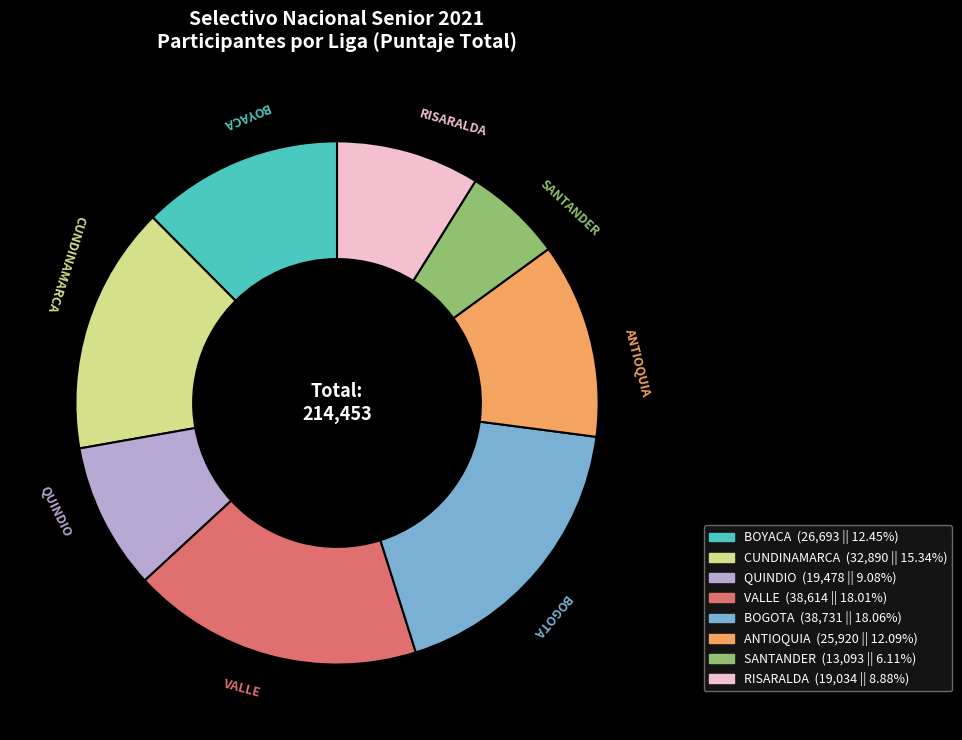

Approximately how many times larger is the value at BOGOTA compared to CUNDINAMARCA?

1.2